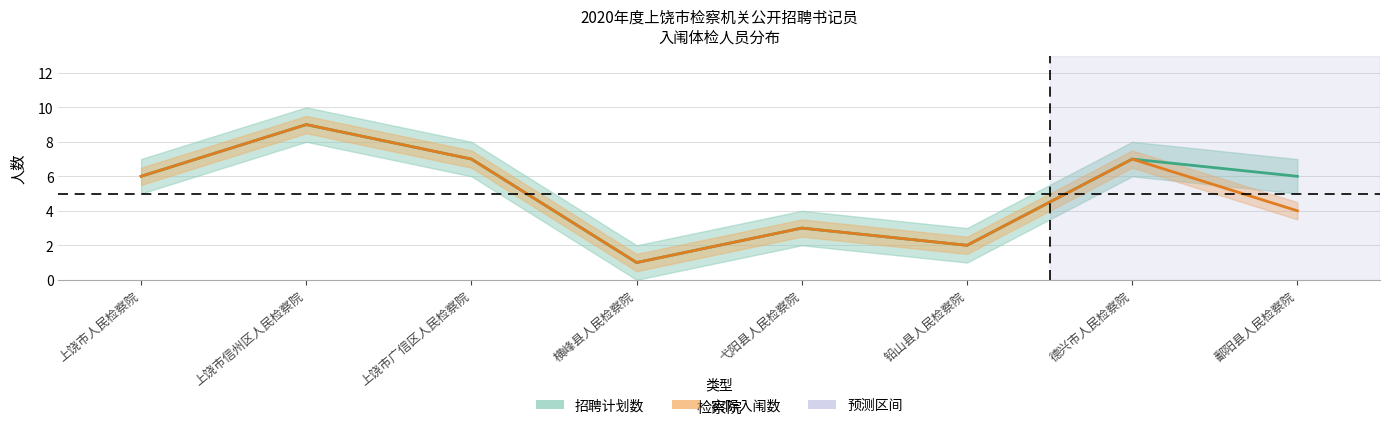

What is the maximum value for 招聘计划数_lower?

8.0